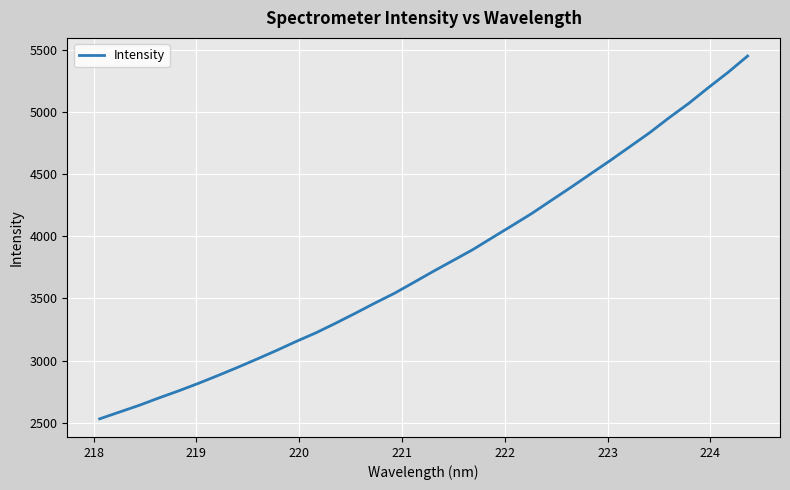

What is the greatest value displayed?

5451.8